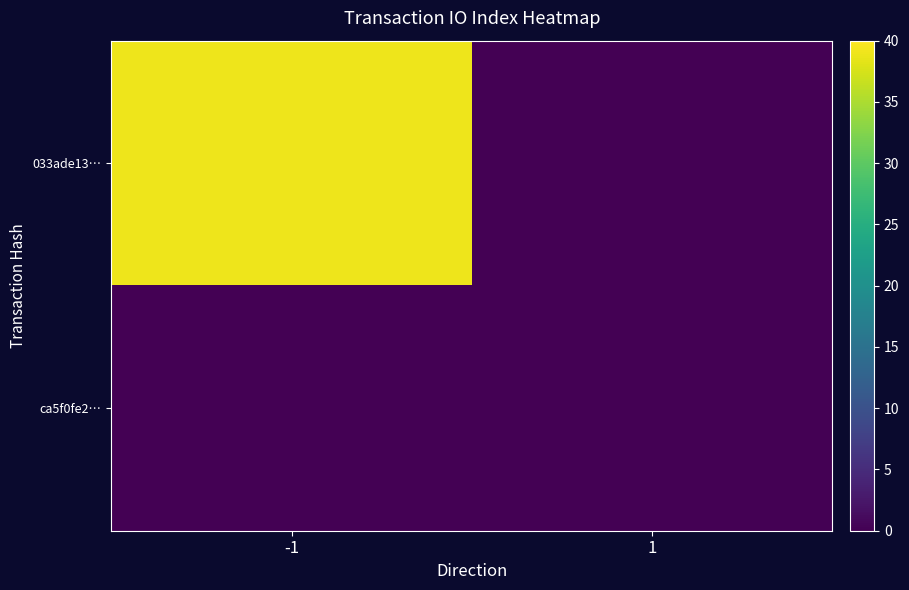

Reading left to right, list all the values displayed in this chart.

033ade13…: -1=39	1=0
ca5f0fe2…: -1=0	1=0